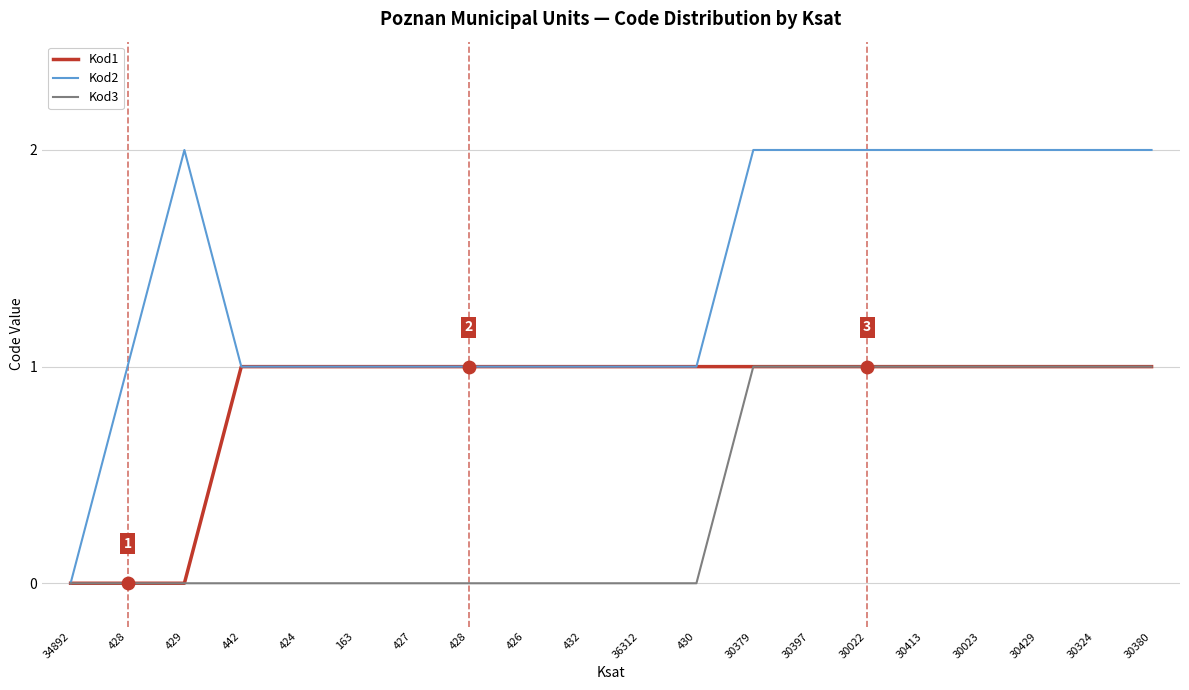

What is the total value across all series at 428?

1